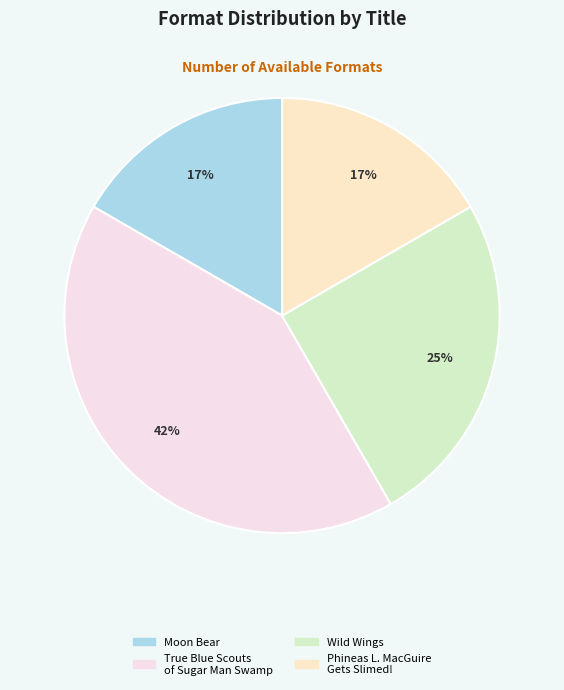

How many slices are in this pie chart?

4